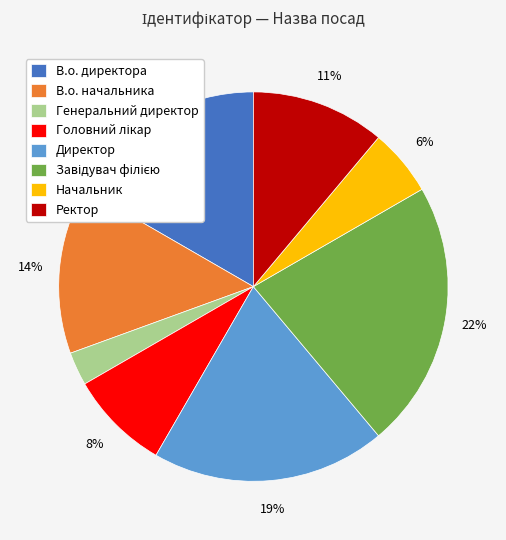

Which slice is the smallest?

Генеральний директор